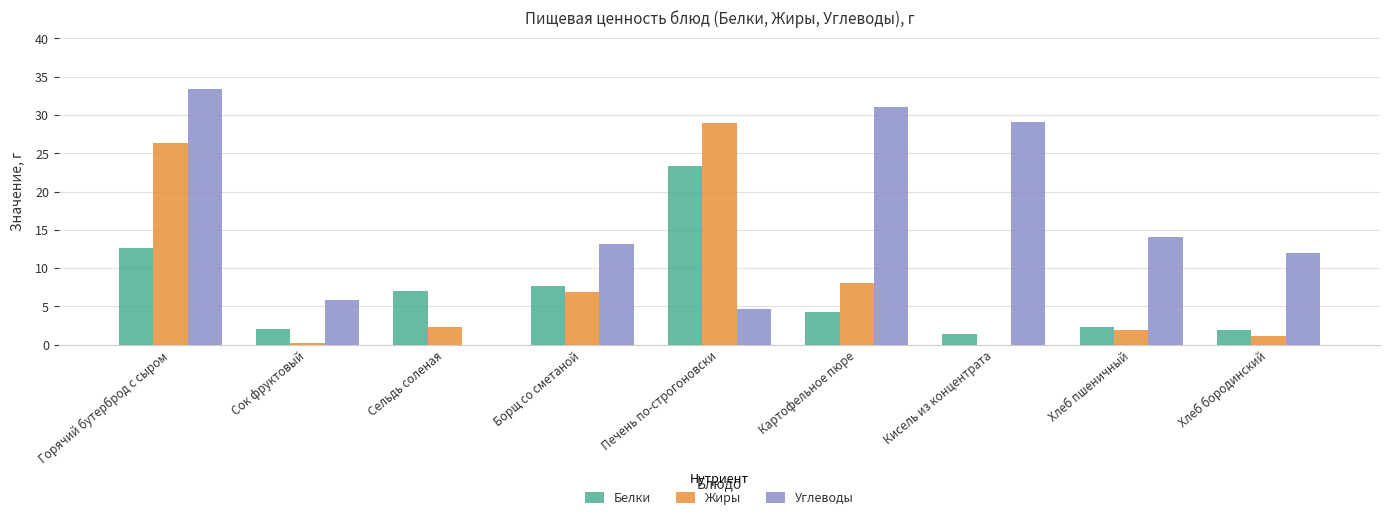

How many groups of bars are there?

9